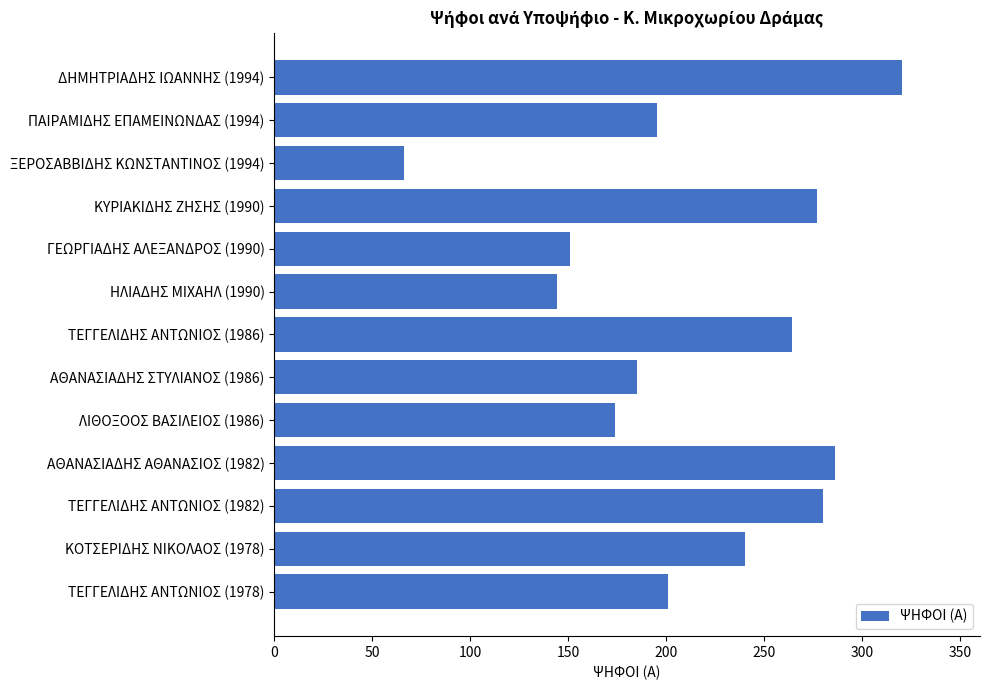

How many bars are there in total?

13